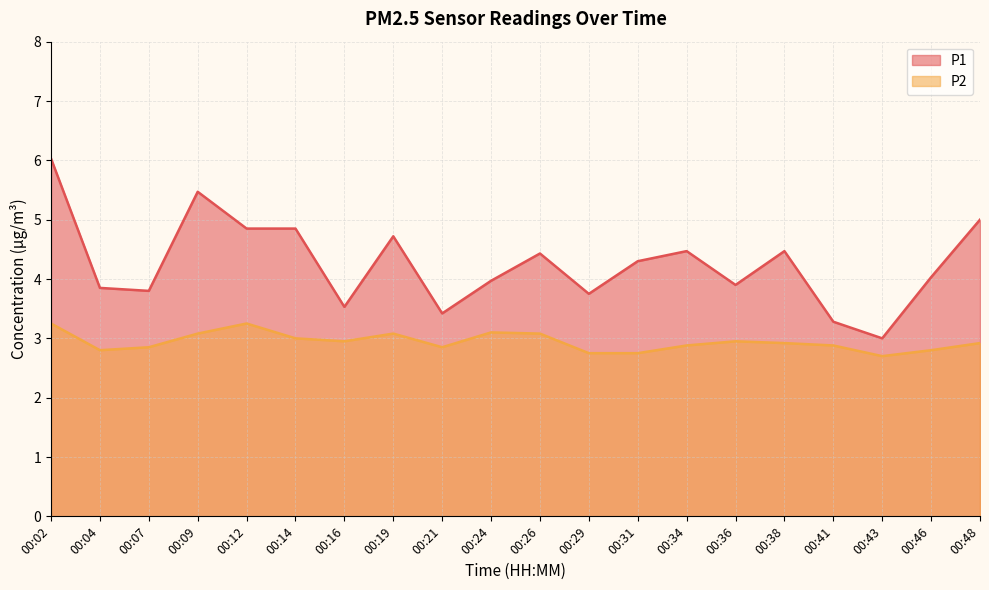

The value of P1 at 00:31 is 2.8. True or false?

False